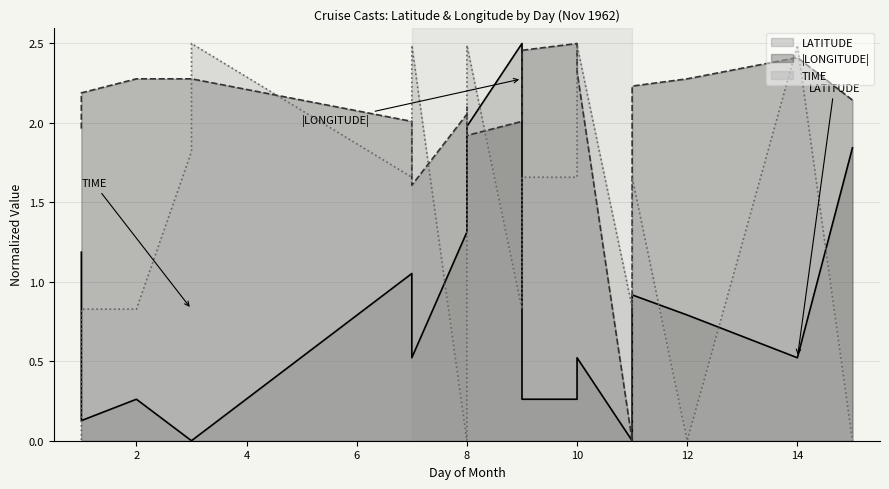

What are all the series names shown in the legend?

TIME, LATITUDE, LONGITUDE